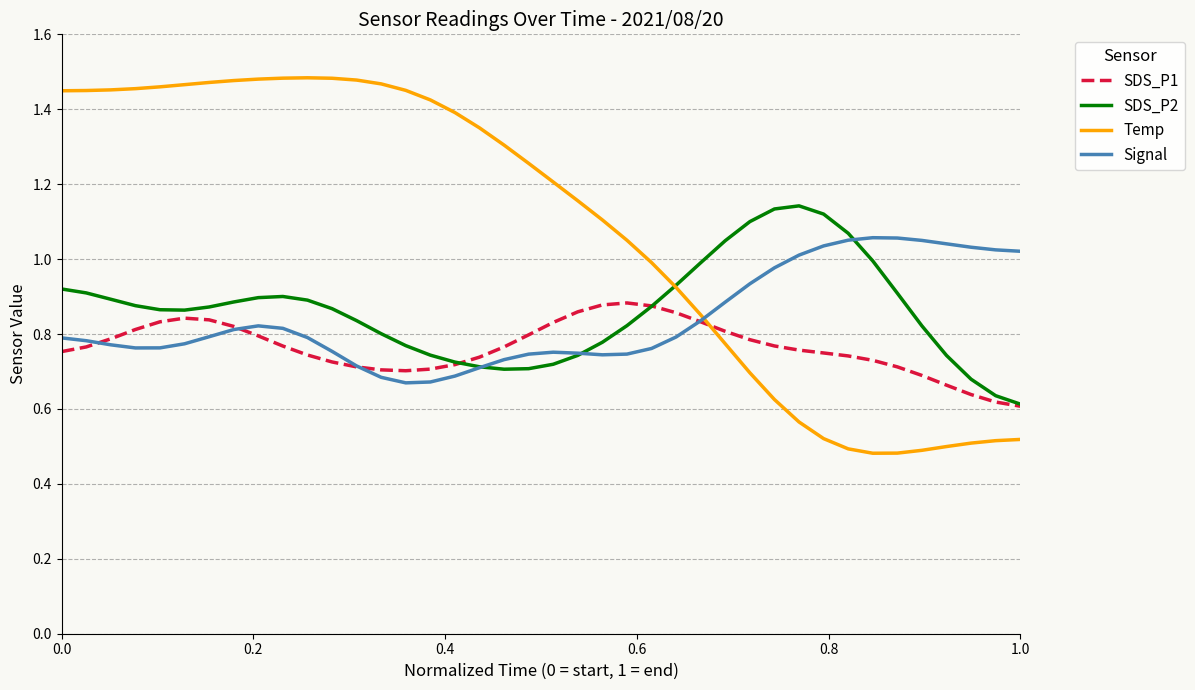

Which series has the largest total across all categories?

Temp